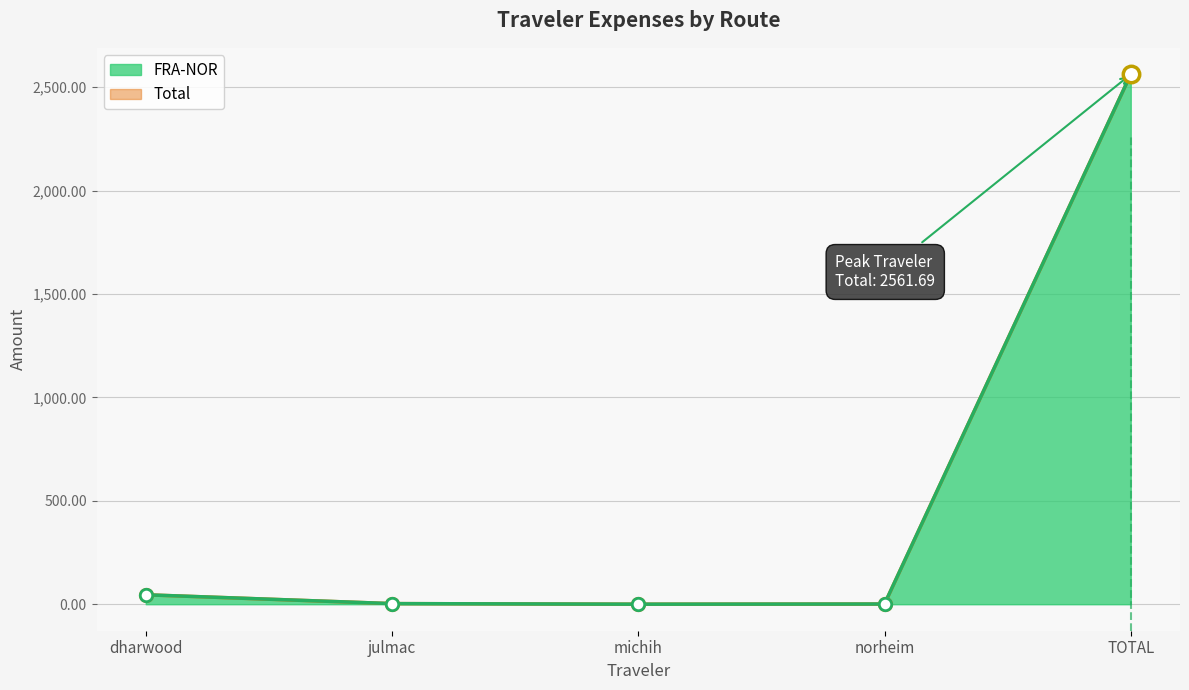

What are all the series names shown in the legend?

Total, FRA-NOR